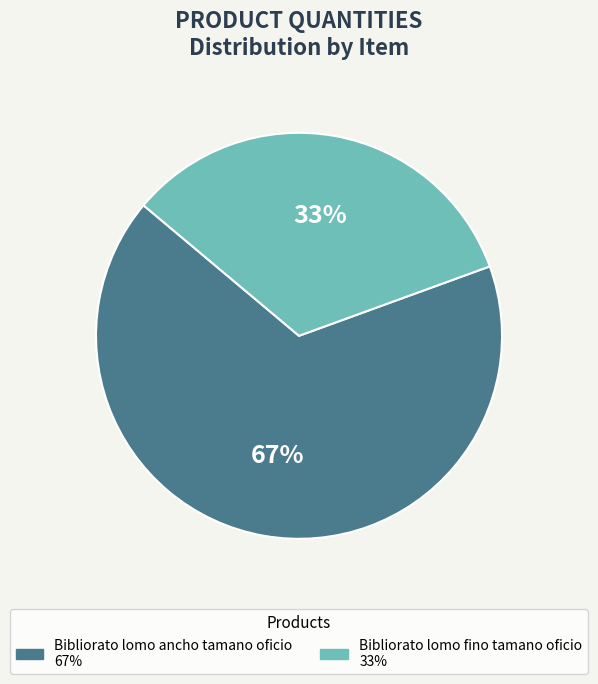

What is the ratio of the value at Bibliorato lomo ancho tamano oficio to the value at Bibliorato lomo fino tamano oficio?

2.0